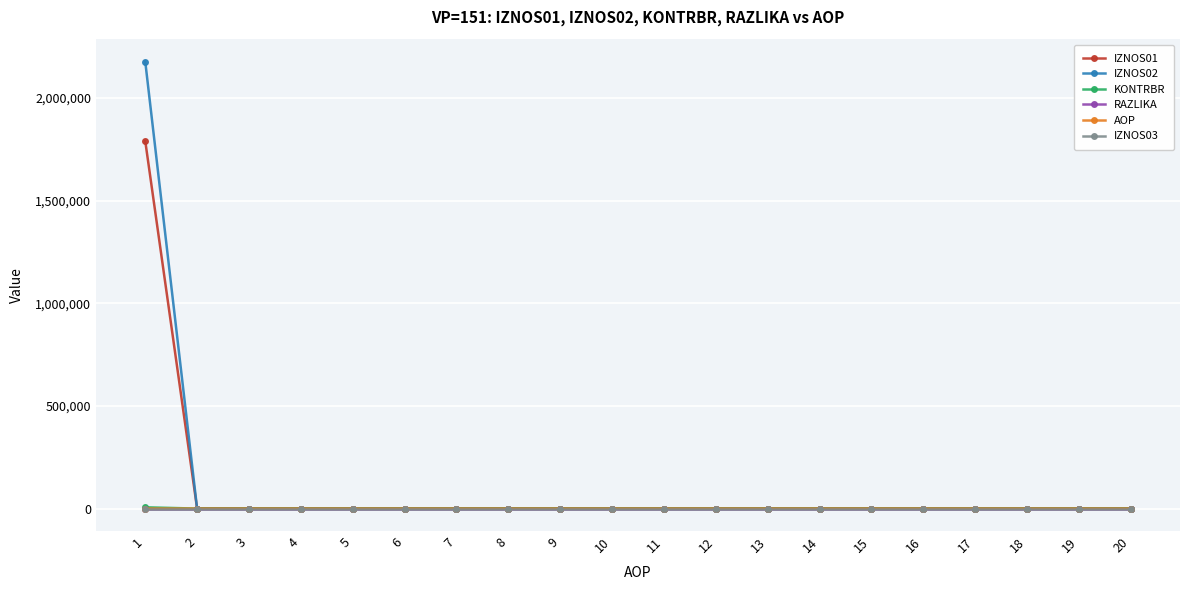

Does the chart have visible grid lines?

Yes